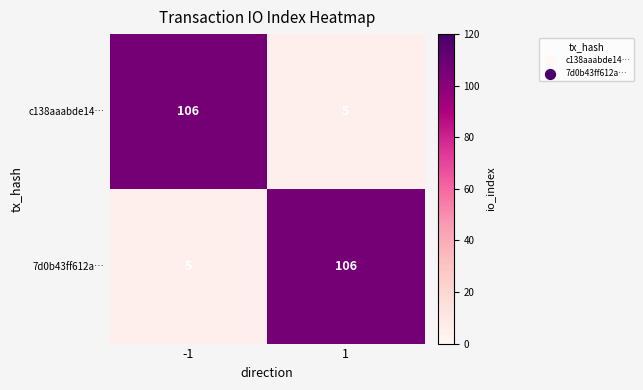

True or false: 7d0b43ff612a… has a value of 106 at 1.

True